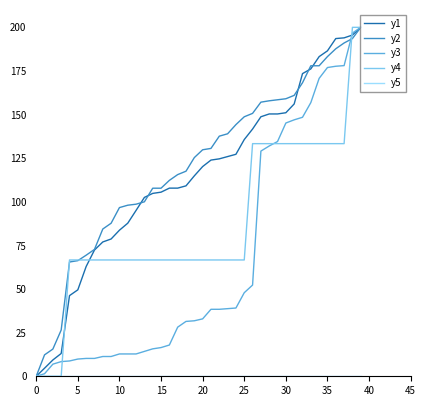

How many lines are shown in the chart?

5